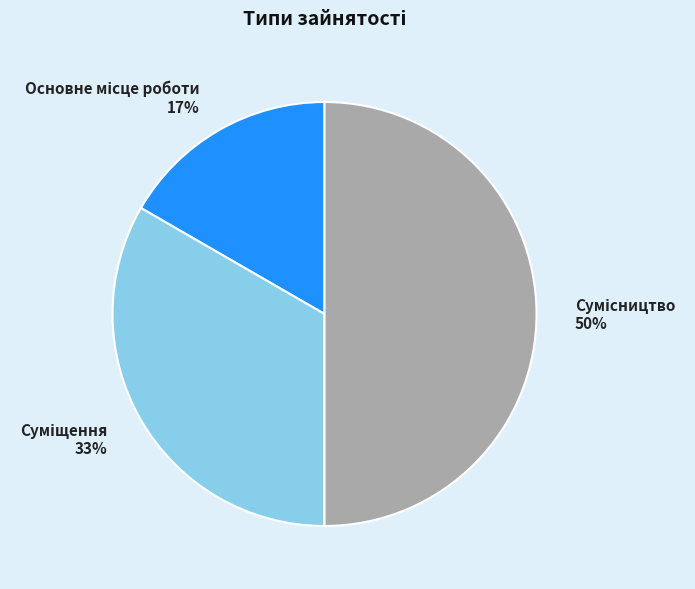

To the nearest percent, what is the average slice percentage?

33%